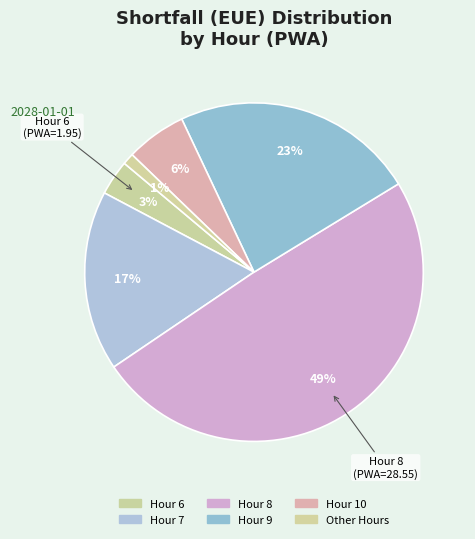

How many slices are in this pie chart?

6